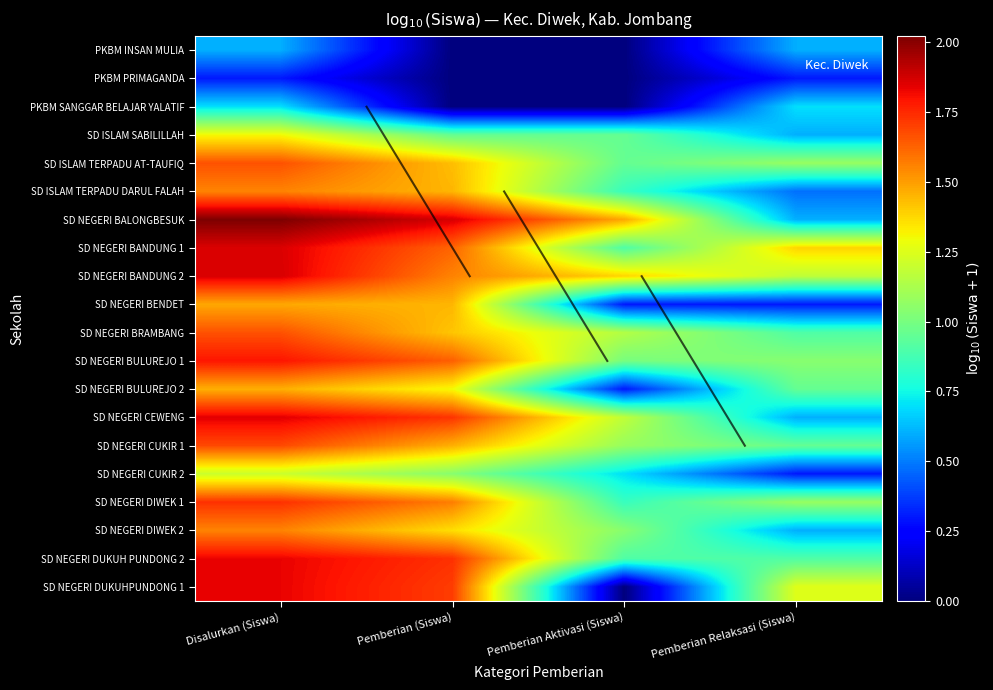

Reading right to left, list all the values displayed in this chart.

PKBM INSAN MULIA: Pemberian Relaksasi (Siswa)=0.6	Pemberian Aktivasi (Siswa)=0.0	Pemberian (Siswa)=0.0	Disalurkan (Siswa)=0.6
PKBM PRIMAGANDA: Pemberian Relaksasi (Siswa)=0.3	Pemberian Aktivasi (Siswa)=0.0	Pemberian (Siswa)=0.0	Disalurkan (Siswa)=0.3
PKBM SANGGAR BELAJAR YALATIF: Pemberian Relaksasi (Siswa)=0.7	Pemberian Aktivasi (Siswa)=0.0	Pemberian (Siswa)=0.0	Disalurkan (Siswa)=0.7
SD ISLAM SABILILLAH: Pemberian Relaksasi (Siswa)=0.6	Pemberian Aktivasi (Siswa)=1.0	Pemberian (Siswa)=1.0	Disalurkan (Siswa)=1.3
SD ISLAM TERPADU AT-TAUFIQ: Pemberian Relaksasi (Siswa)=1.1	Pemberian Aktivasi (Siswa)=1.0	Pemberian (Siswa)=1.4	Disalurkan (Siswa)=1.7
SD ISLAM TERPADU DARUL FALAH: Pemberian Relaksasi (Siswa)=0.5	Pemberian Aktivasi (Siswa)=0.8	Pemberian (Siswa)=1.4	Disalurkan (Siswa)=1.6
SD NEGERI BALONGBESUK: Pemberian Relaksasi (Siswa)=0.6	Pemberian Aktivasi (Siswa)=1.5	Pemberian (Siswa)=1.9	Disalurkan (Siswa)=2.0
SD NEGERI BANDUNG 1: Pemberian Relaksasi (Siswa)=1.4	Pemberian Aktivasi (Siswa)=0.9	Pemberian (Siswa)=1.6	Disalurkan (Siswa)=1.9
SD NEGERI BANDUNG 2: Pemberian Relaksasi (Siswa)=1.2	Pemberian Aktivasi (Siswa)=1.4	Pemberian (Siswa)=1.6	Disalurkan (Siswa)=1.9
SD NEGERI BENDET: Pemberian Relaksasi (Siswa)=0.3	Pemberian Aktivasi (Siswa)=0.3	Pemberian (Siswa)=1.4	Disalurkan (Siswa)=1.5
SD NEGERI BRAMBANG: Pemberian Relaksasi (Siswa)=0.9	Pemberian Aktivasi (Siswa)=1.1	Pemberian (Siswa)=1.4	Disalurkan (Siswa)=1.7
SD NEGERI BULUREJO 1: Pemberian Relaksasi (Siswa)=1.0	Pemberian Aktivasi (Siswa)=1.0	Pemberian (Siswa)=1.6	Disalurkan (Siswa)=1.8
SD NEGERI BULUREJO 2: Pemberian Relaksasi (Siswa)=1.0	Pemberian Aktivasi (Siswa)=0.3	Pemberian (Siswa)=1.3	Disalurkan (Siswa)=1.5
SD NEGERI CEWENG: Pemberian Relaksasi (Siswa)=0.6	Pemberian Aktivasi (Siswa)=1.2	Pemberian (Siswa)=1.7	Disalurkan (Siswa)=1.8
SD NEGERI CUKIR 1: Pemberian Relaksasi (Siswa)=1.0	Pemberian Aktivasi (Siswa)=1.1	Pemberian (Siswa)=1.5	Disalurkan (Siswa)=1.7
SD NEGERI CUKIR 2: Pemberian Relaksasi (Siswa)=0.3	Pemberian Aktivasi (Siswa)=0.7	Pemberian (Siswa)=1.0	Disalurkan (Siswa)=1.2
SD NEGERI DIWEK 1: Pemberian Relaksasi (Siswa)=1.1	Pemberian Aktivasi (Siswa)=0.8	Pemberian (Siswa)=1.6	Disalurkan (Siswa)=1.7
SD NEGERI DIWEK 2: Pemberian Relaksasi (Siswa)=0.6	Pemberian Aktivasi (Siswa)=1.0	Pemberian (Siswa)=1.4	Disalurkan (Siswa)=1.6
SD NEGERI DUKUH PUNDONG 2: Pemberian Relaksasi (Siswa)=0.9	Pemberian Aktivasi (Siswa)=0.9	Pemberian (Siswa)=1.7	Disalurkan (Siswa)=1.8
SD NEGERI DUKUHPUNDONG 1: Pemberian Relaksasi (Siswa)=1.3	Pemberian Aktivasi (Siswa)=0.0	Pemberian (Siswa)=1.7	Disalurkan (Siswa)=1.8